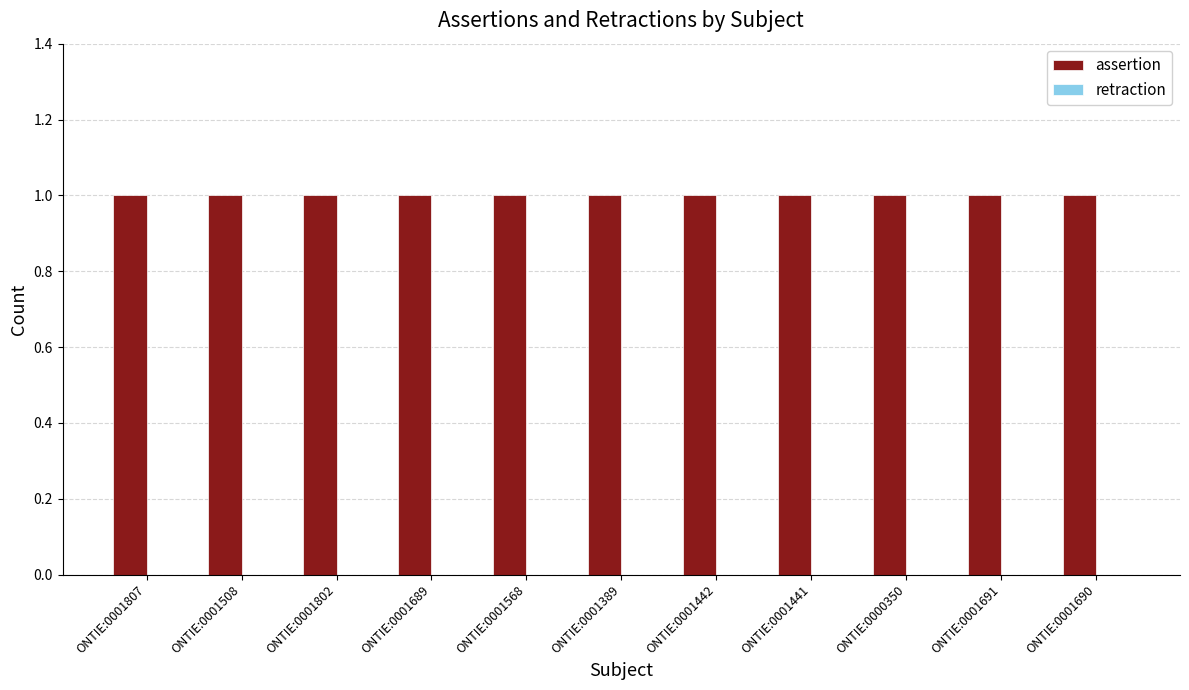

Rank the series at ONTIE:0001389 from highest to lowest value.

assertion, retraction